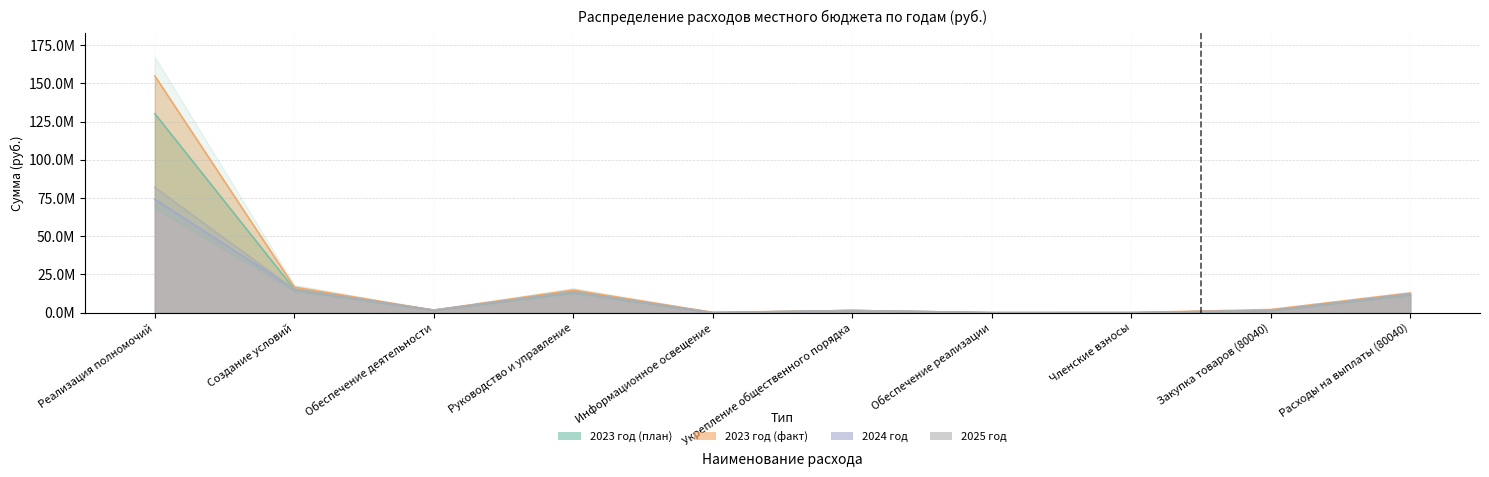

Rank the series by their maximum value, from lowest to highest.

2024 год, 2025 год, 2023 год (план), 2023 год (факт)